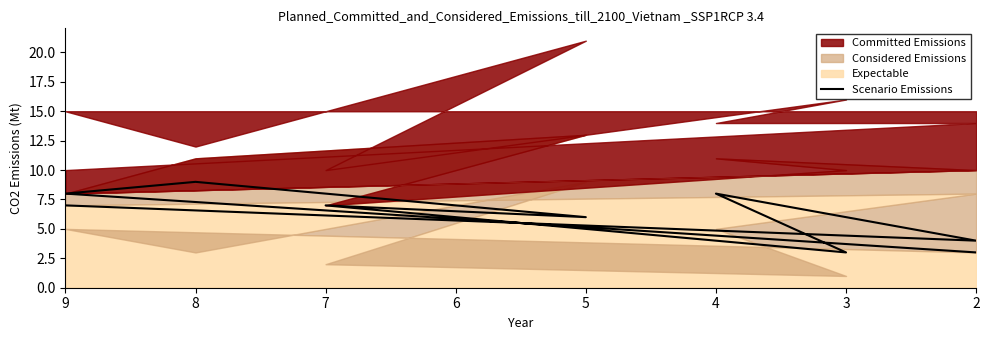

What is the difference between the maximum and minimum values?

6